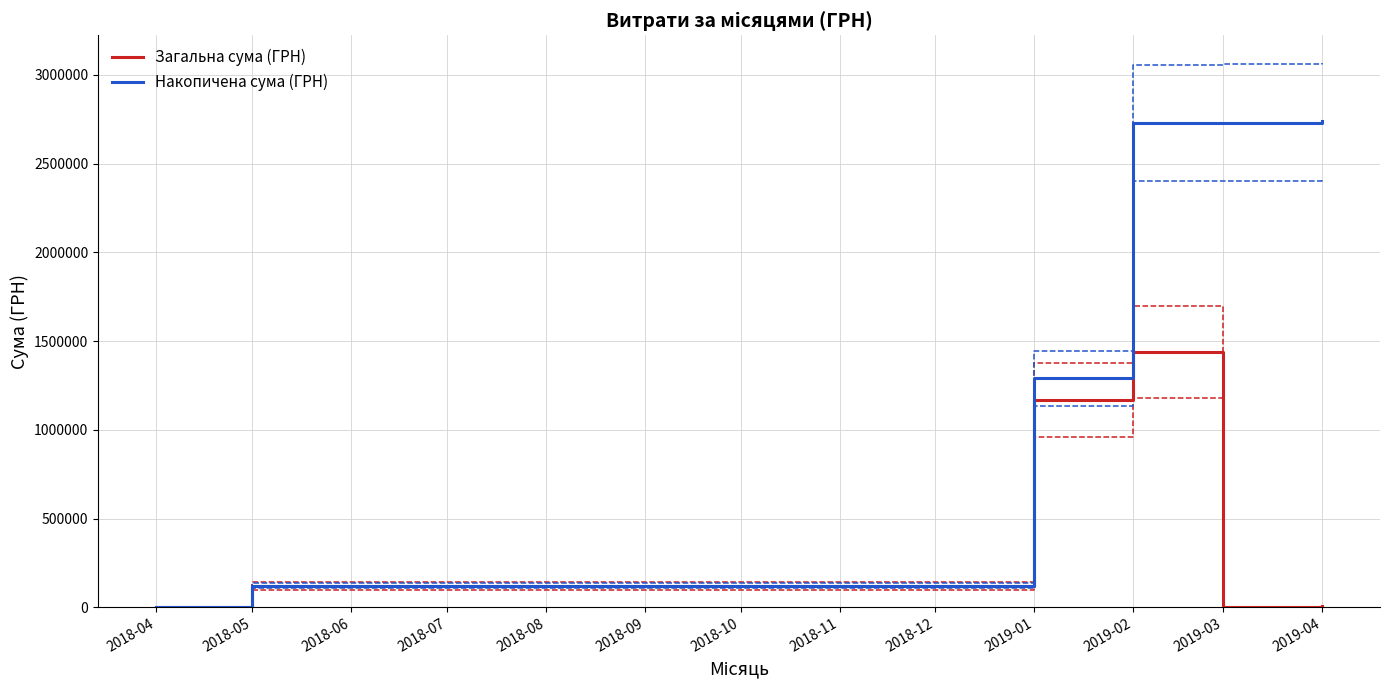

What is the difference between the Загальна сума (ГРН) values at 2019-04 and 2018-04?

7606.6